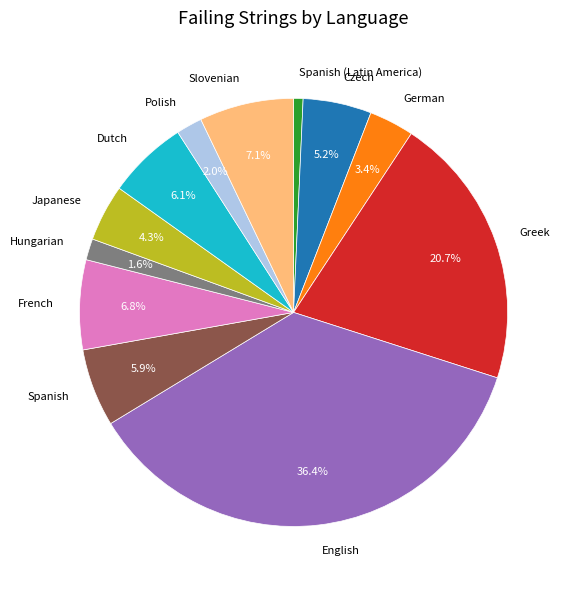

Do Dutch and Spanish (Latin America) together represent more than half of the pie?

No